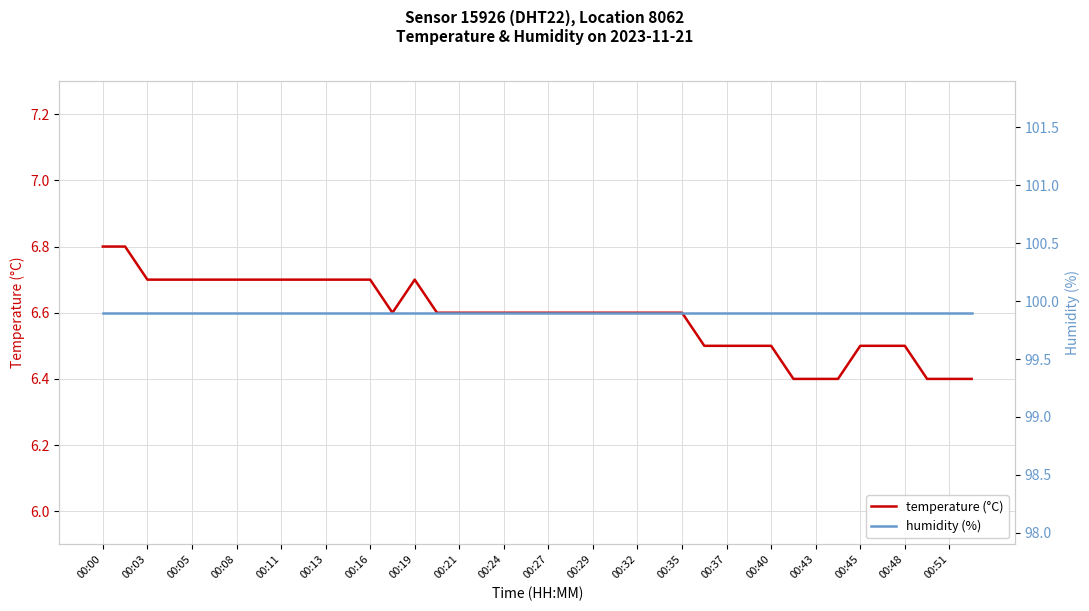

Rank the series by their maximum value, from highest to lowest.

humidity (%), temperature (°C)